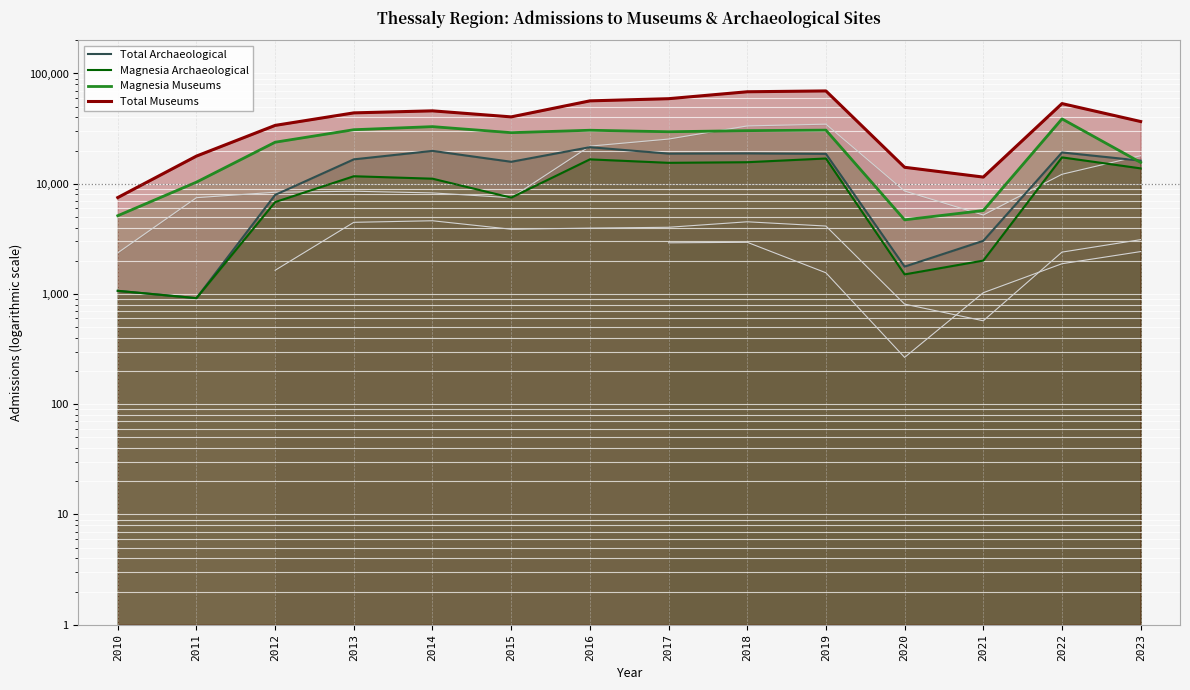

Rank the series at 2016 from lowest to highest value.

Magnesia Archaeological, Total Archaeological, Magnesia Museums, Total Museums